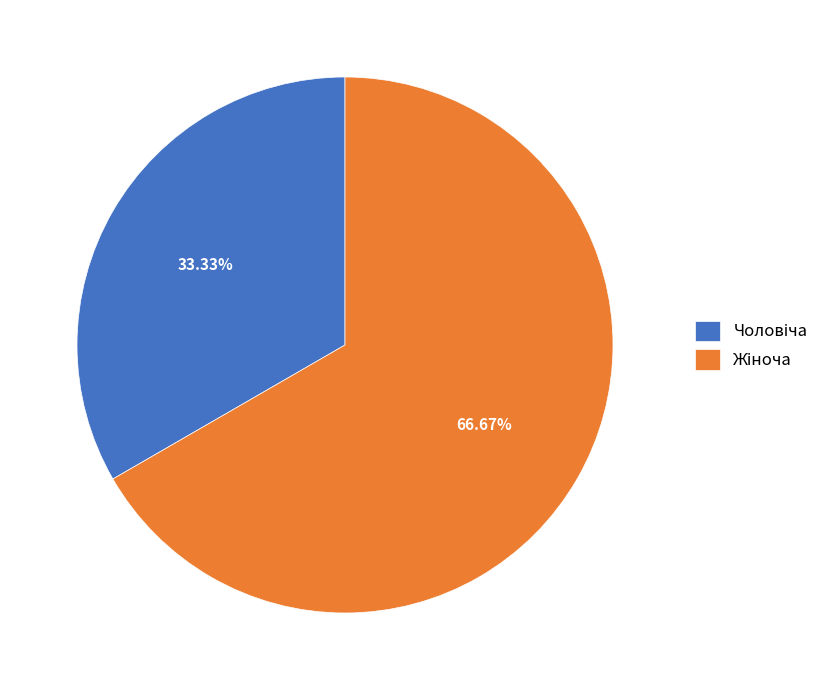

Is there any slice that represents more than half of the pie?

Yes